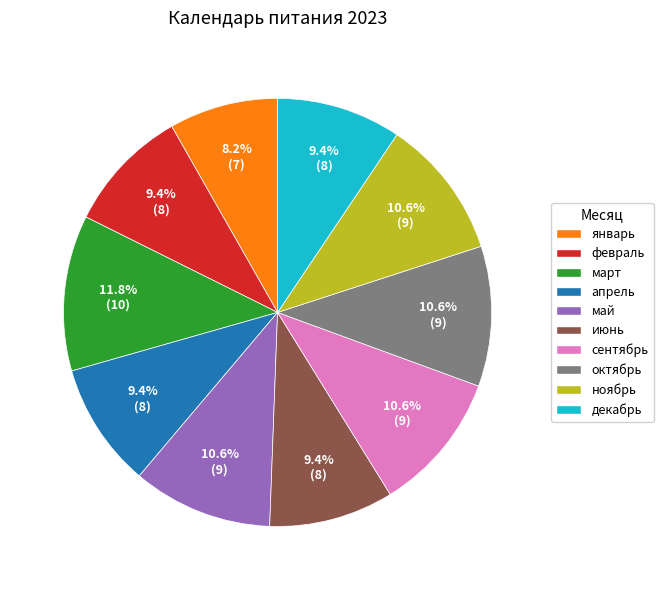

Does июнь account for over 50% of the chart?

No